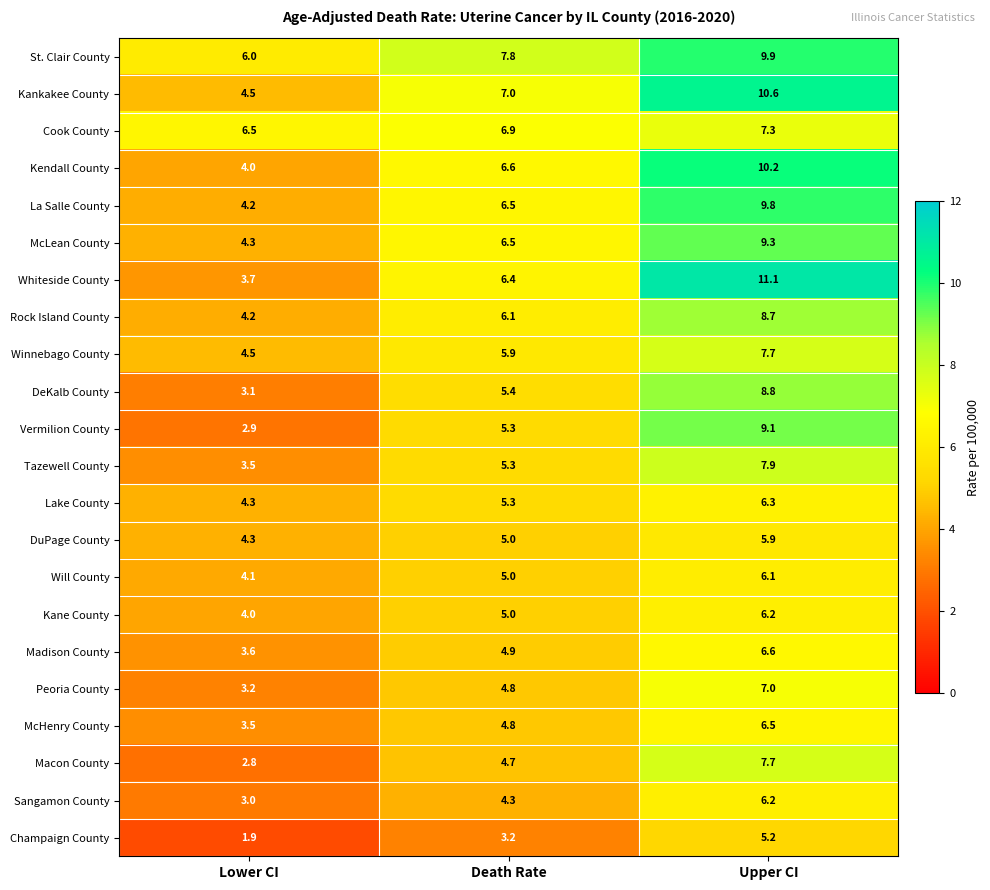

Which series has the widest spread of values?

Whiteside County